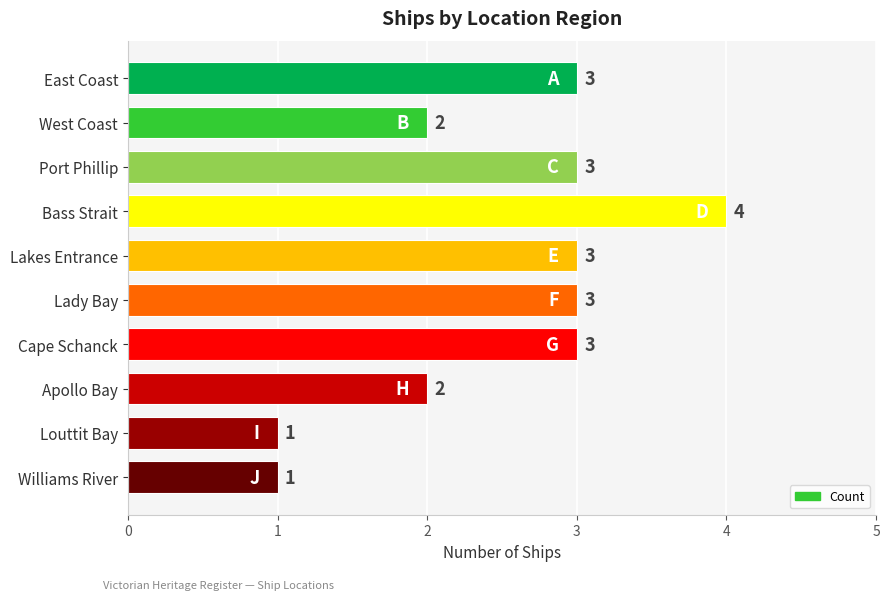

Count the values in the range 2 to 3.

7